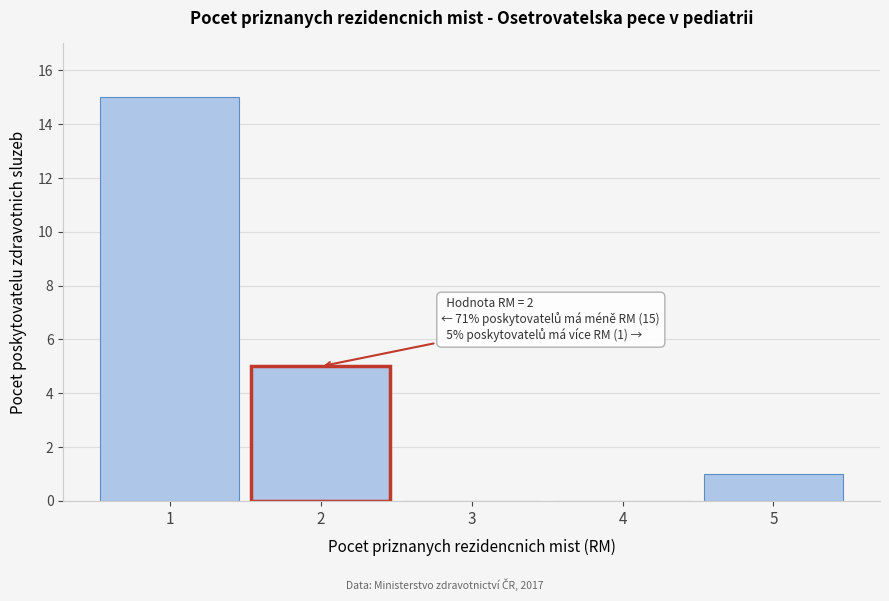

Reading left to right, what are all the values shown in this chart?

1=15	2=5	3=0	4=0	5=1